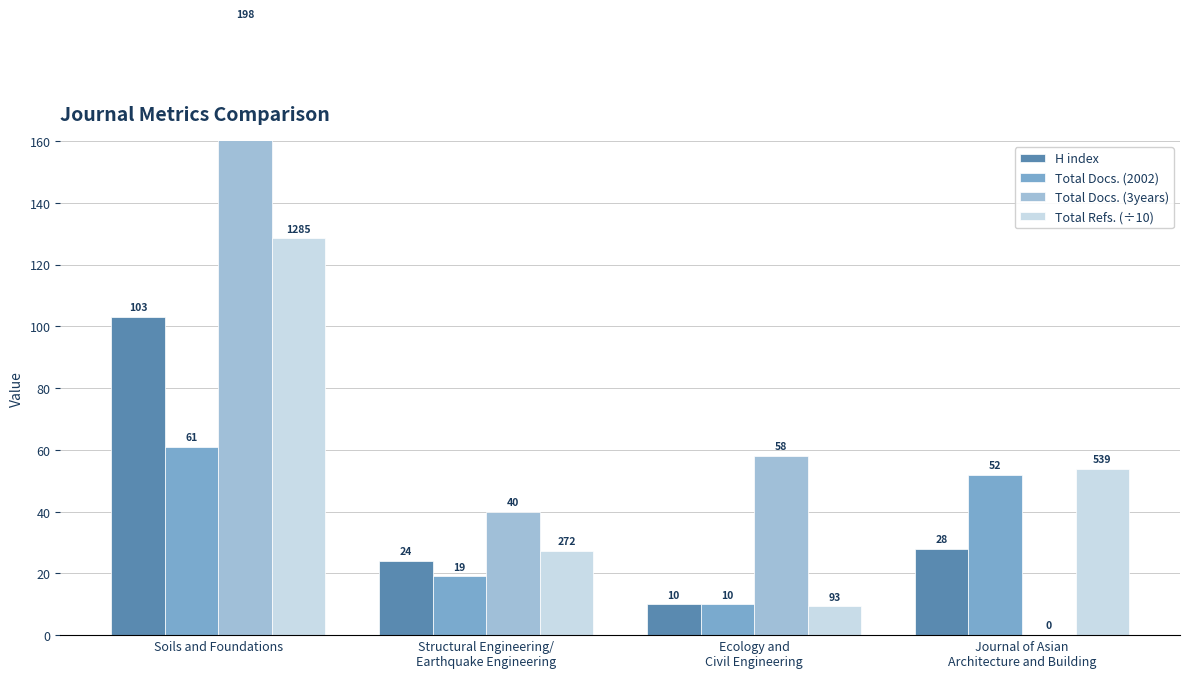

What is the label of the 2nd bar from the right?

Ecology and
Civil Engineering